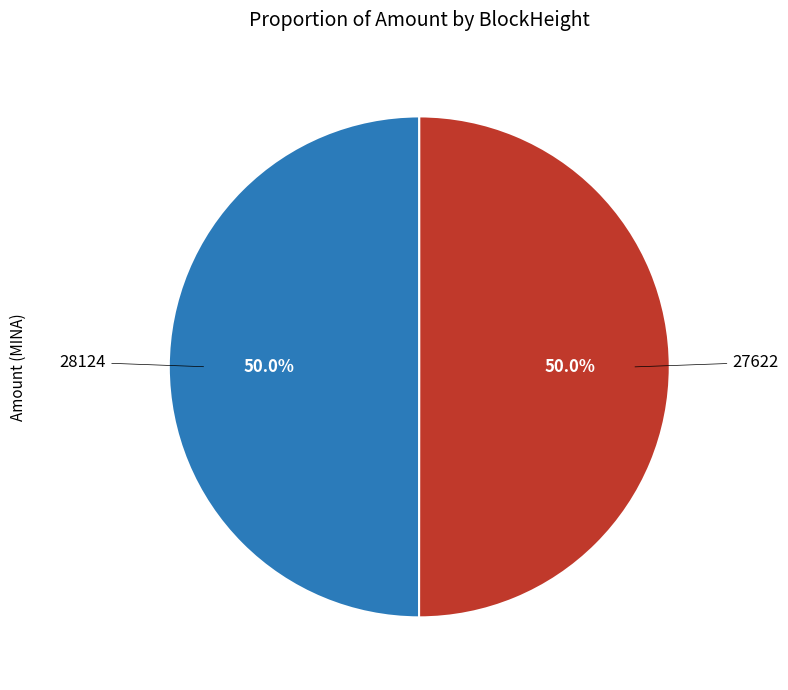

Which category has the biggest portion of the pie?

27622